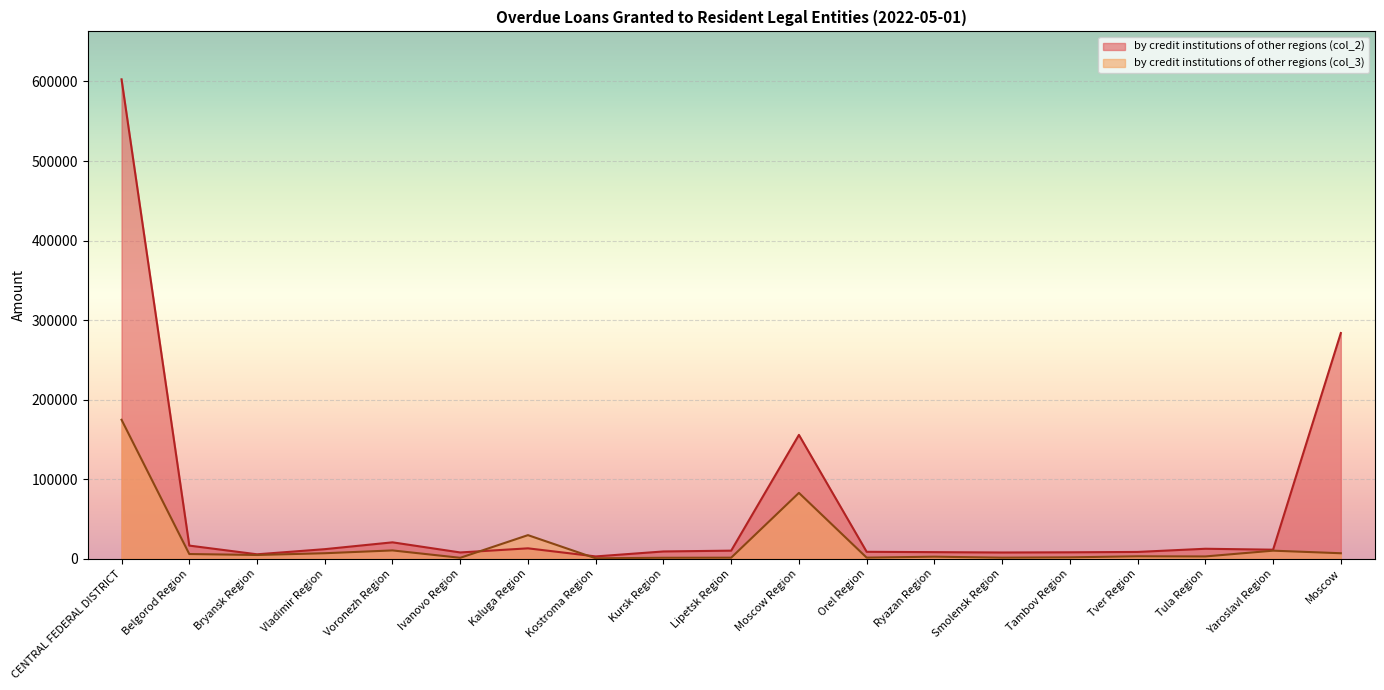

What are all the series names shown in the legend?

by credit institutions of other regions (col_2), by credit institutions of other regions (col_3)